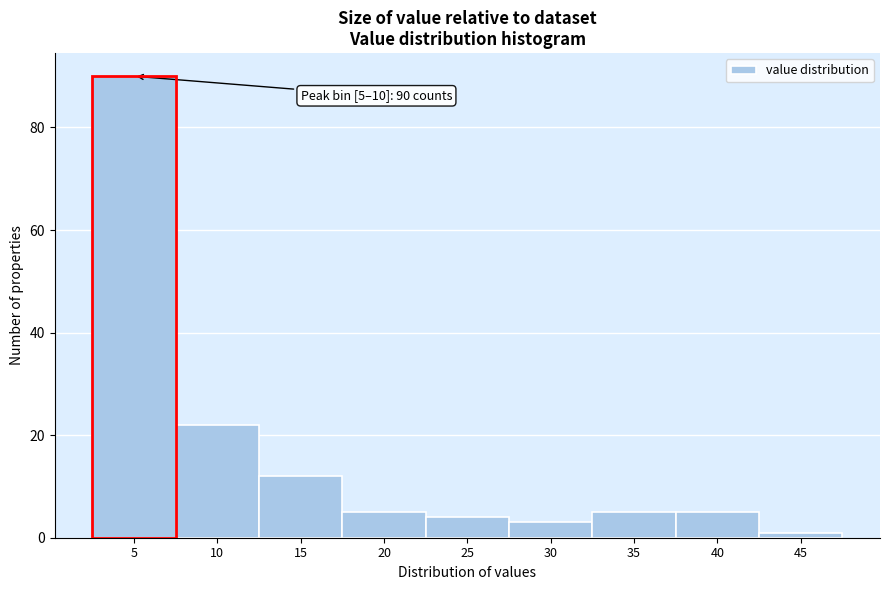

Reading left to right, what are all the values shown in this chart?

90	22	12	5	4	3	5	5	1